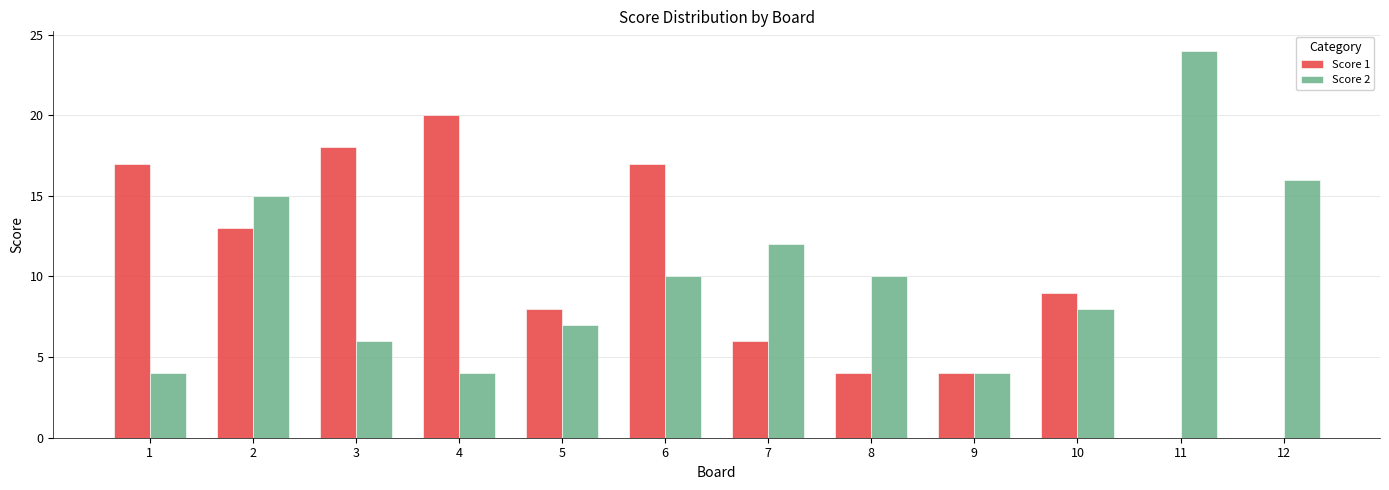

True or false: Score 1 has a value of 4 at 5.

False